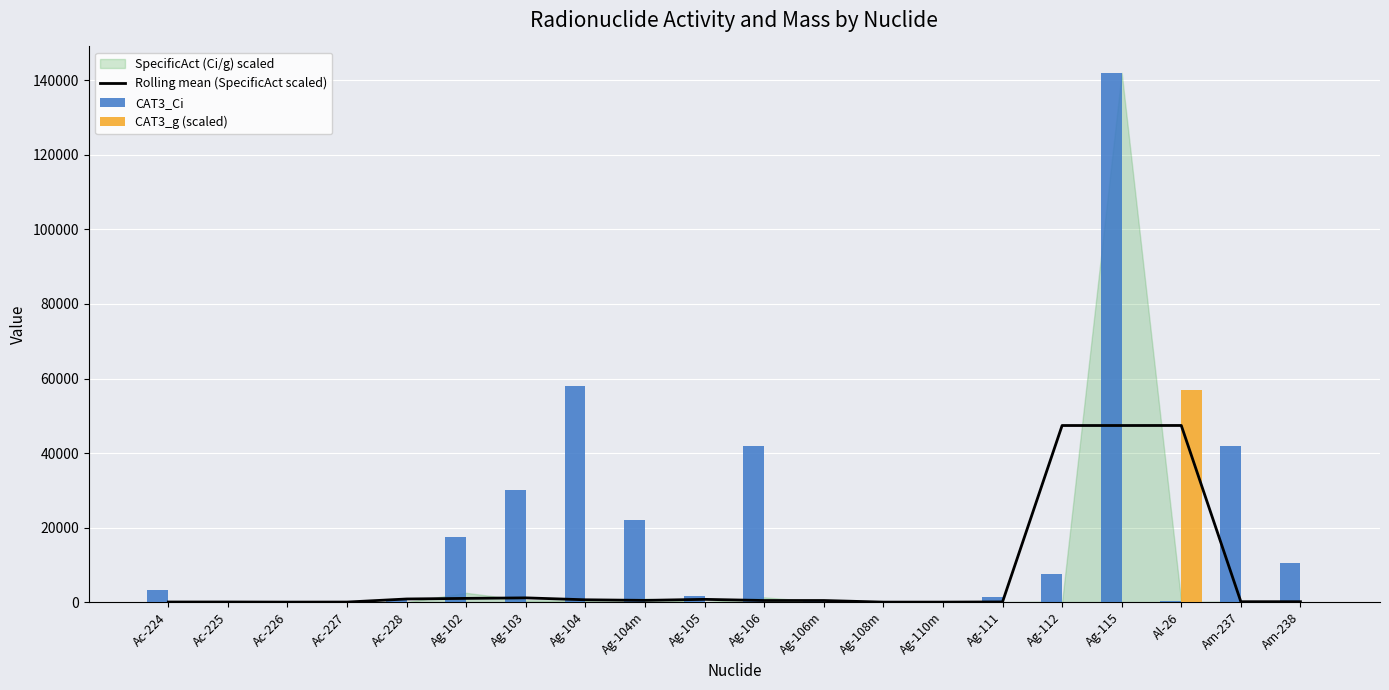

Where does the Rolling mean (SpecificAct scaled) series first go above 429?

Ac-228